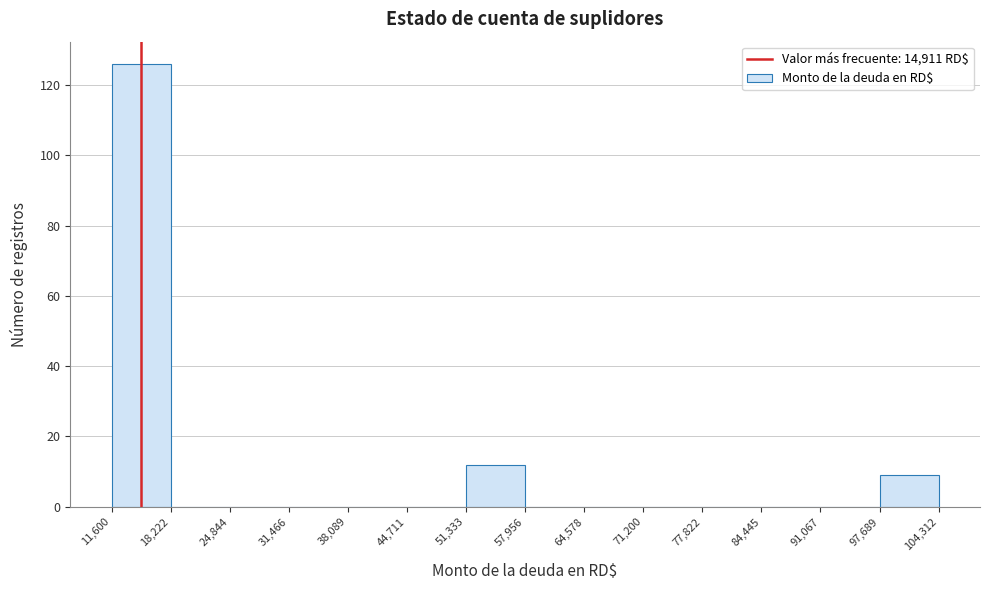

Reading left to right, transcribe this chart: for each bar, give the range it covers on the x-axis and its height. The values are not printed on the chart, so give them approximately, as read against the axis.

11,600 to 18,222: 126
18,222 to 24,844: 0
24,844 to 31,466: 0
31,466 to 38,089: 0
38,089 to 44,711: 0
44,711 to 51,333: 0
51,333 to 57,956: 12
57,956 to 64,578: 0
64,578 to 71,200: 0
71,200 to 77,822: 0
77,822 to 84,445: 0
84,445 to 91,067: 0
91,067 to 97,689: 0
97,689 to 104,312: 10